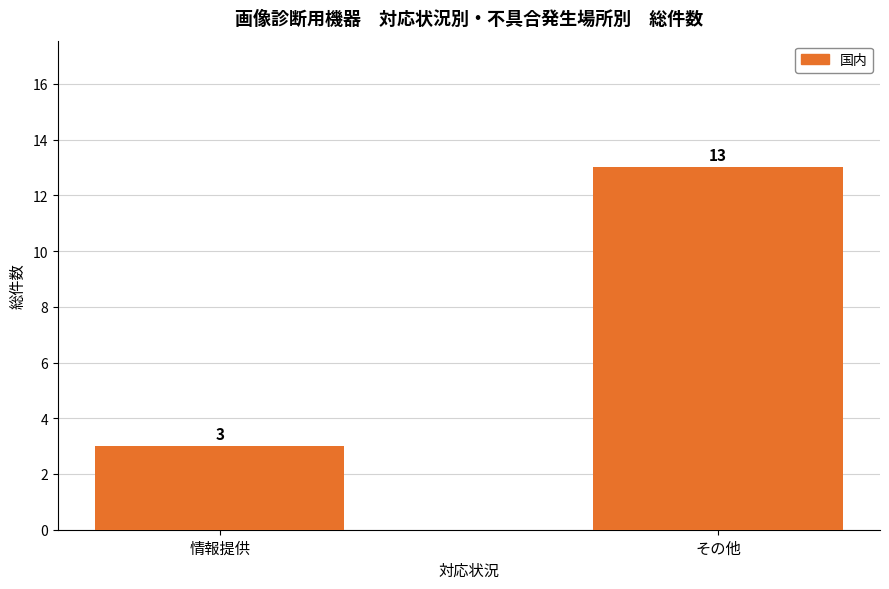

The chart shows a value of 13 at その他. True or false?

True